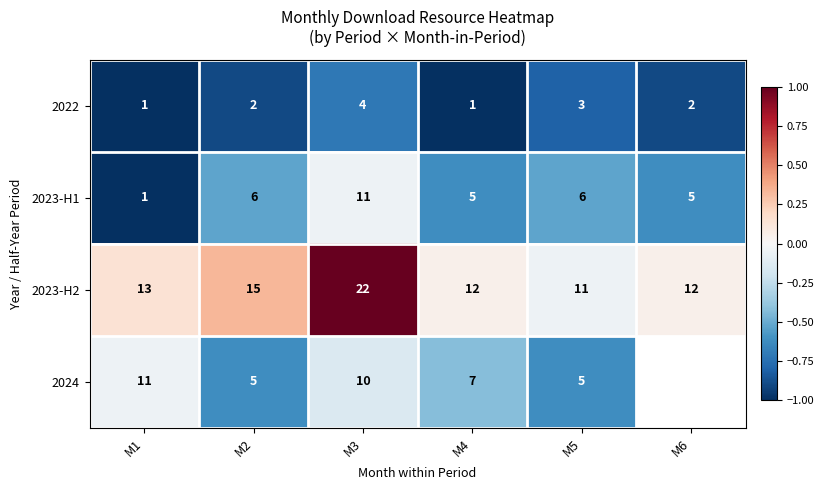

What is the spread (max minus min) of values at M5?

8